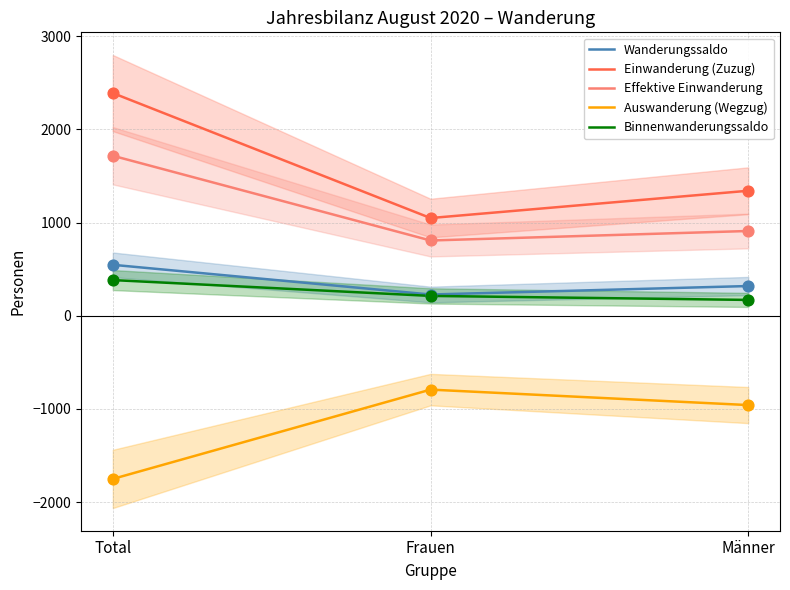

What are all the series names shown in the legend?

Wanderungssaldo, Einwanderung (Zuzug), Effektive Einwanderung, Auswanderung (Wegzug), Binnenwanderungssaldo